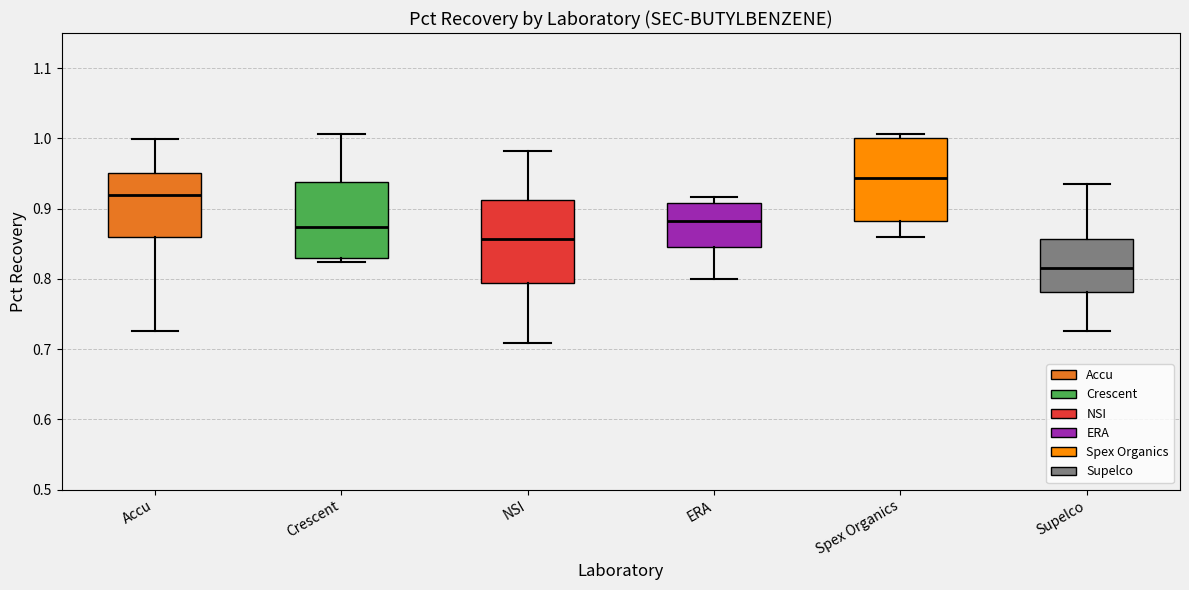

Where does the median line of the box for ERA sit on the y-axis? The values are not printed on the chart, so give them approximately, as read against the axis.

0.88